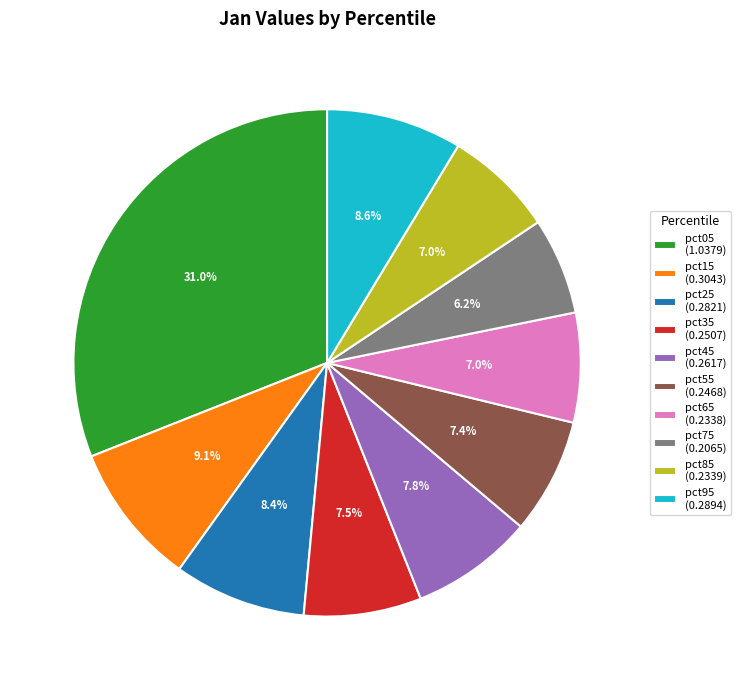

What is the total percentage of pct15 and pct65?

16.1%